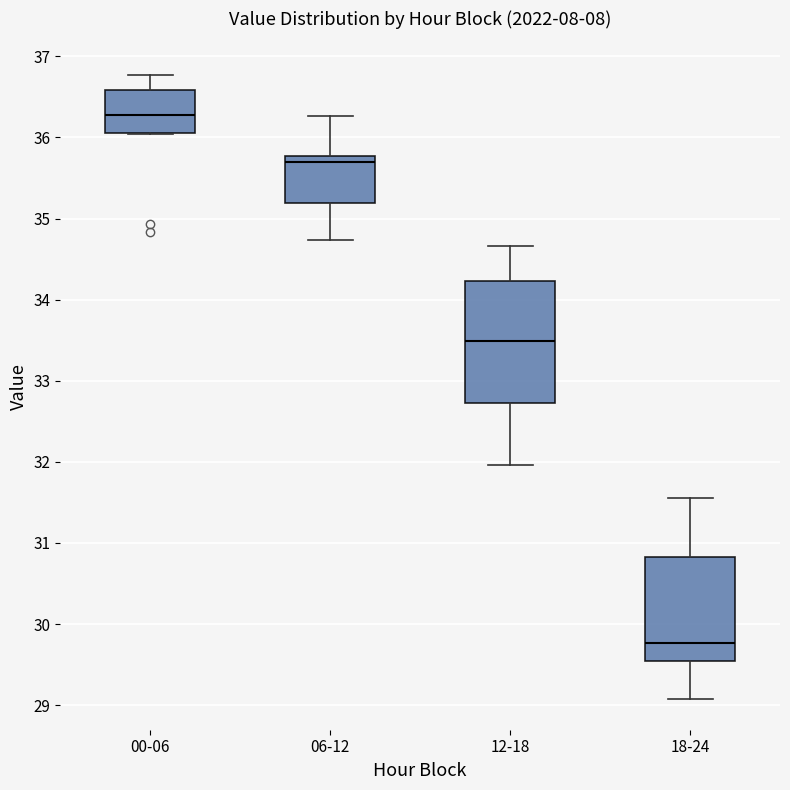

Where does the lower whisker of the box for 06-12 end on the y-axis? The values are not printed on the chart, so give them approximately, as read against the axis.

34.7